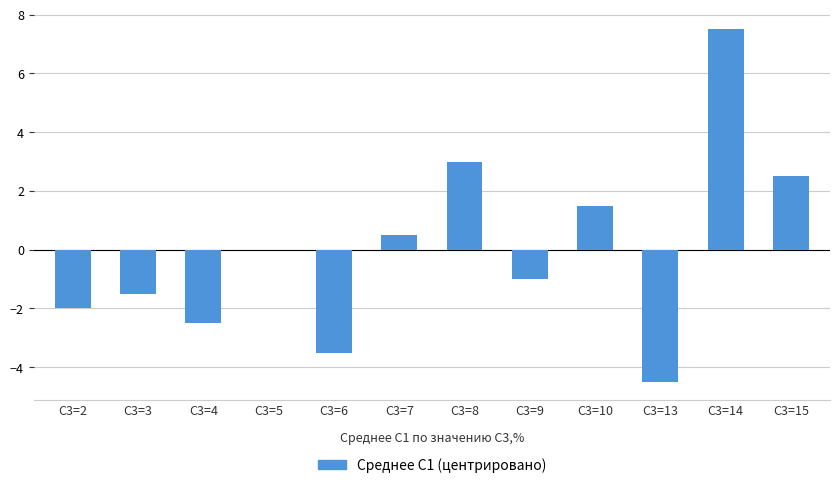

At which category does the chart reach its peak across all series?

C3=14